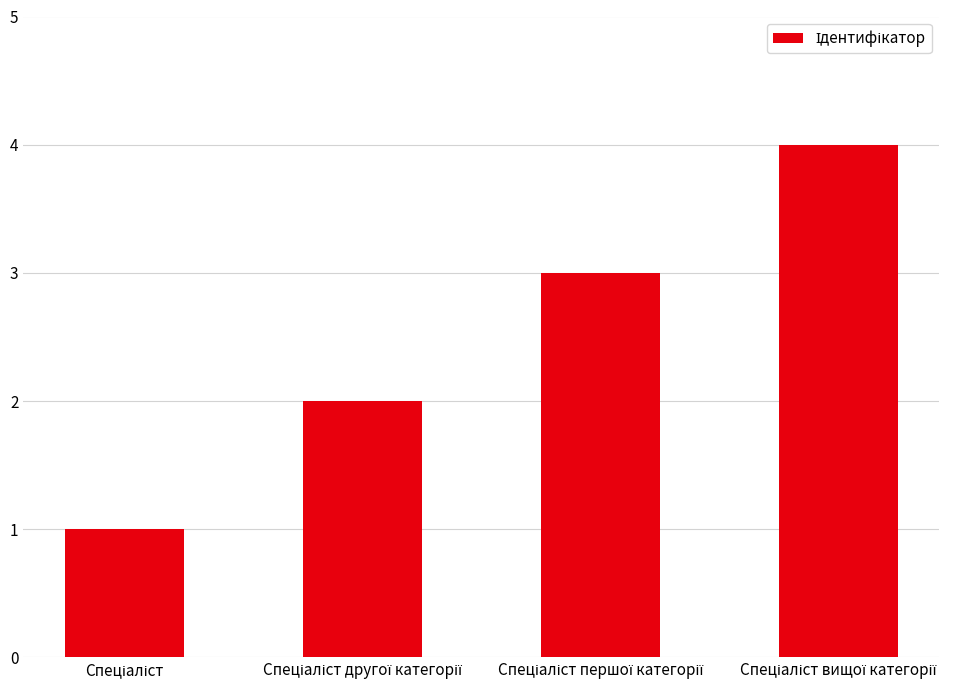

What is the difference between the maximum and minimum values?

3